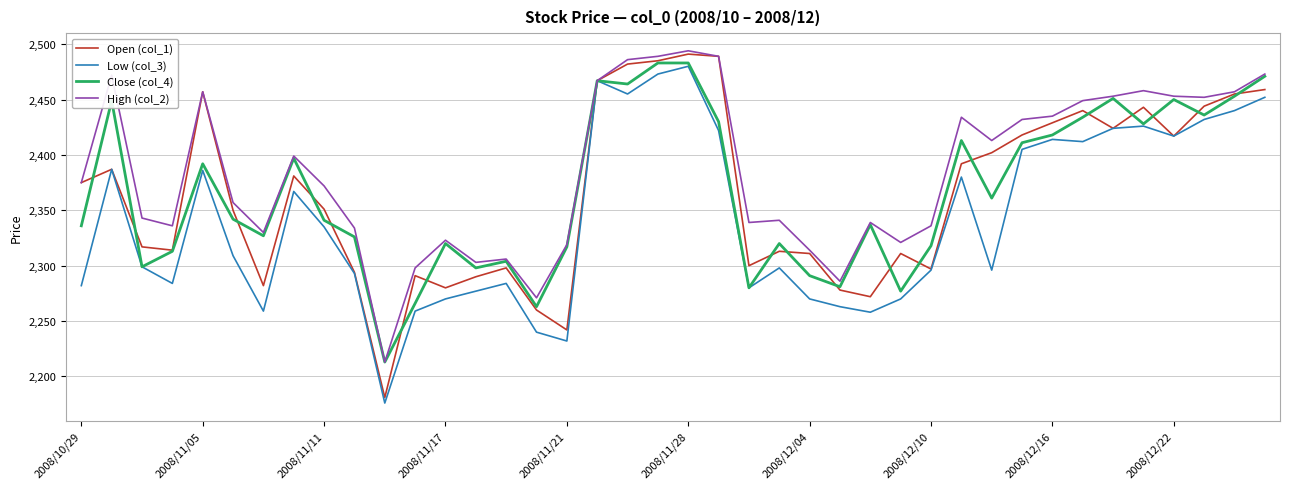

Which series has the largest total across all categories?

High (col_2)